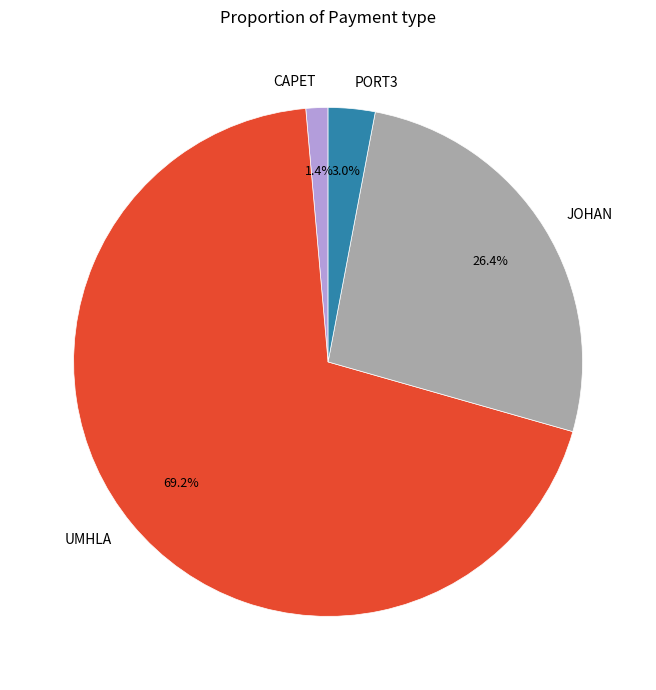

Rank the categories by value from lowest to highest.

CAPET, PORT3, JOHAN, UMHLA